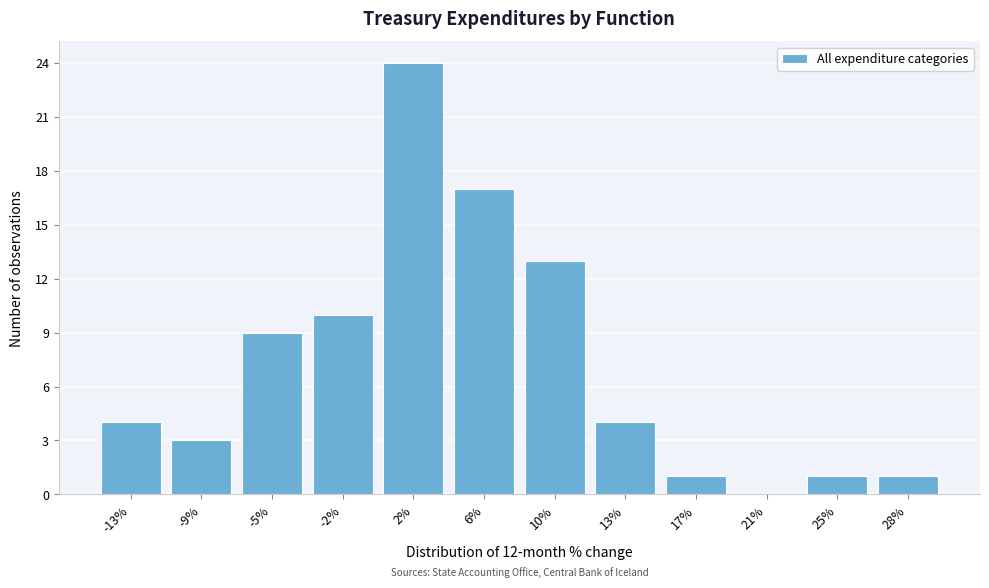

Reading right to left, what are all the values shown in this chart?

28%=1	25%=1	21%=0	17%=1	13%=4	10%=13	6%=17	2%=24	-2%=10	-5%=9	-9%=3	-13%=4